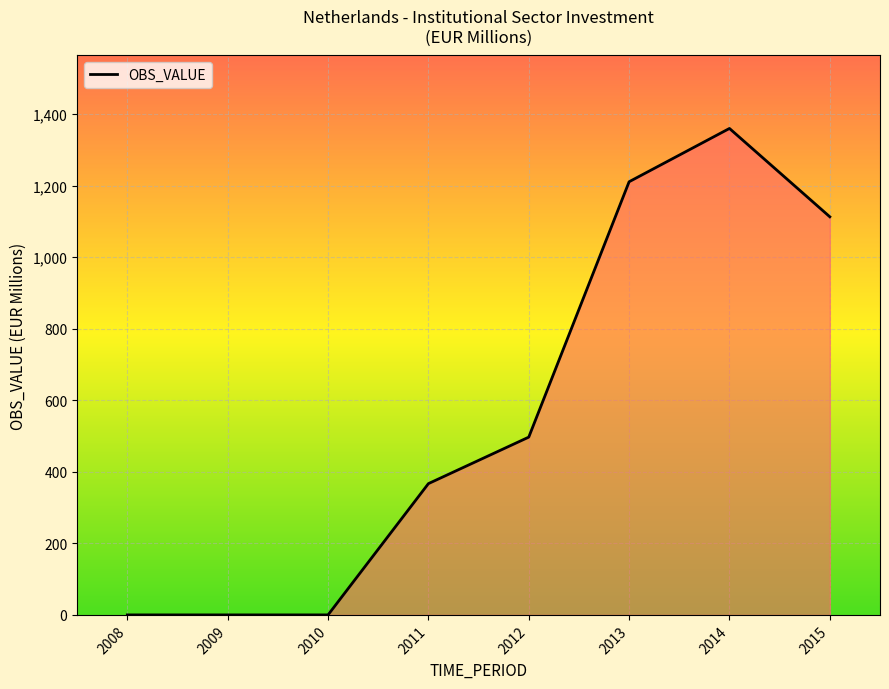

What is the change in value from 2010 to 2015?

+1113